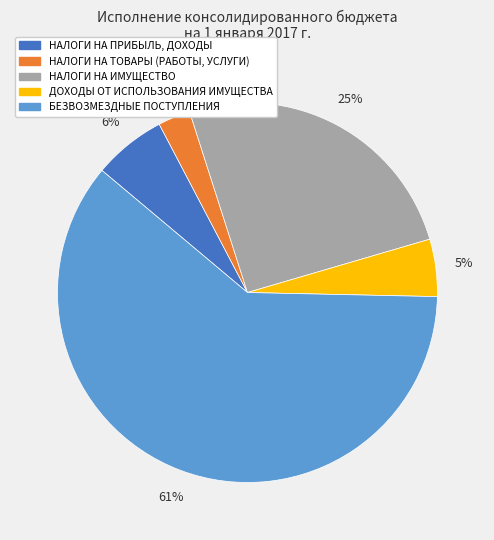

Is there any slice that represents more than half of the pie?

Yes